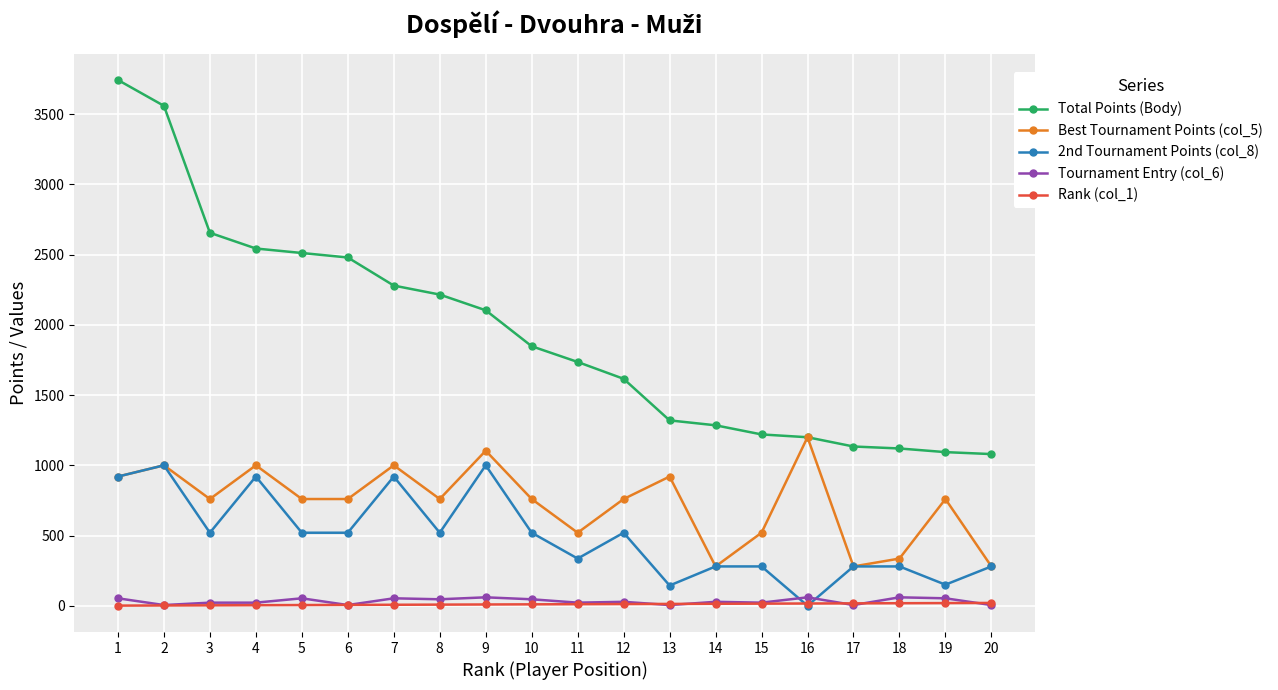

How many Tournament Entry (col_6) values are between 22 and 53?

12